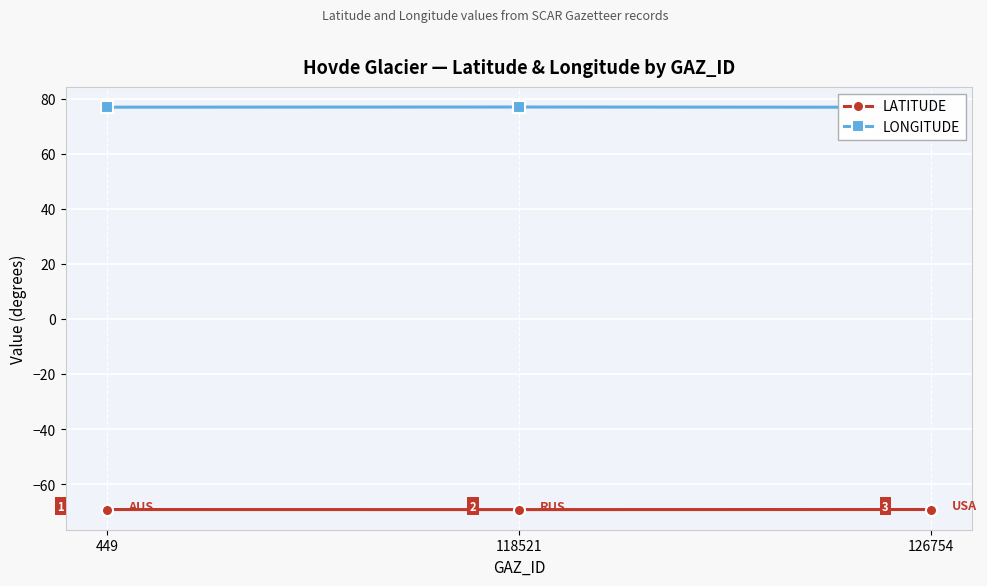

The value of LATITUDE at 118521 is -69.3. True or false?

True